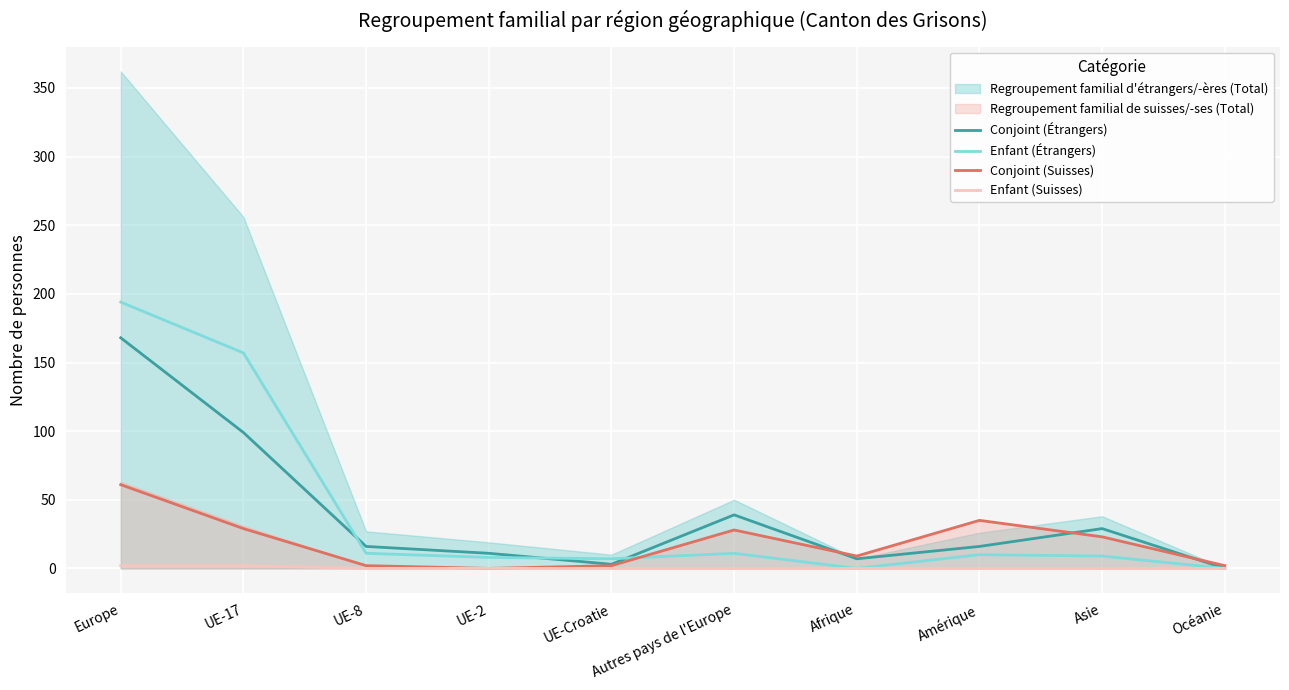

The Conjoint (Suisses) series shows 17 at UE-17. True or false?

False